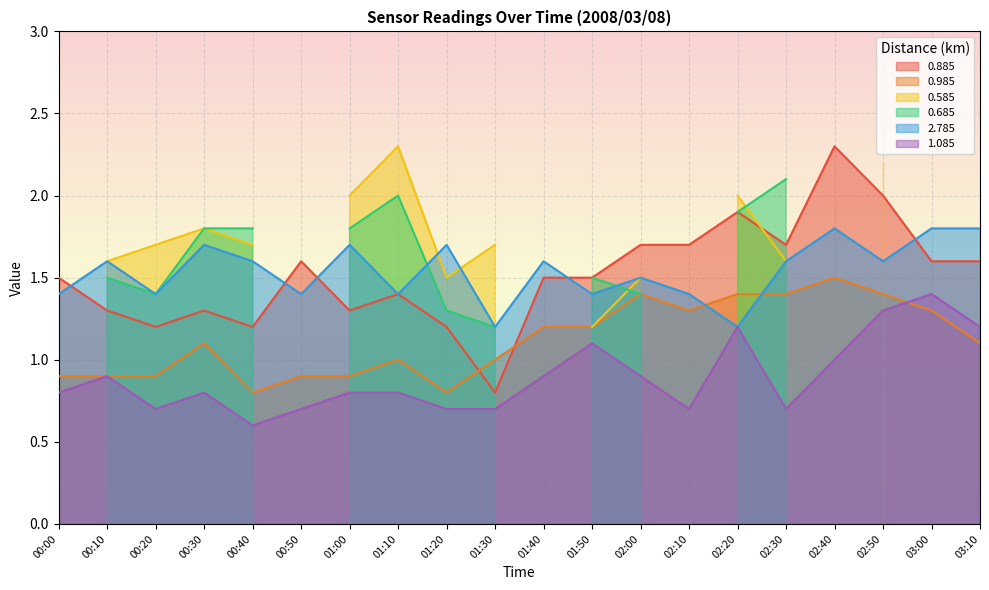

What position from the right is 00:50?

15